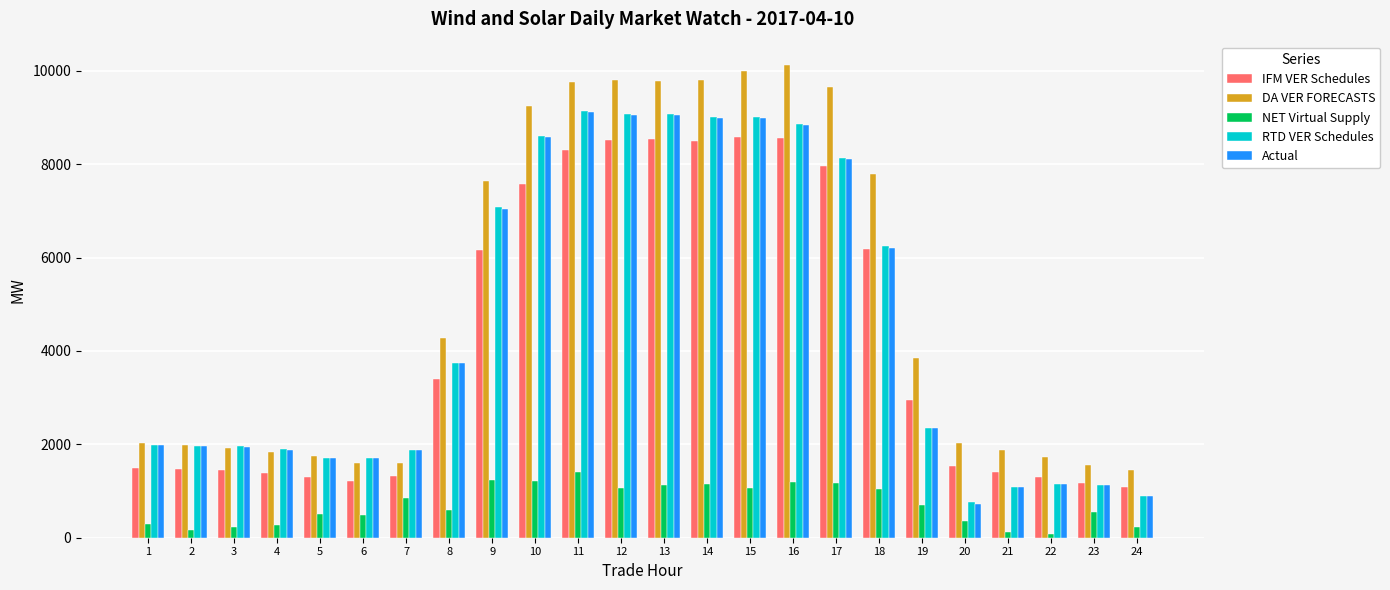

Which category has the highest value across all series?

16